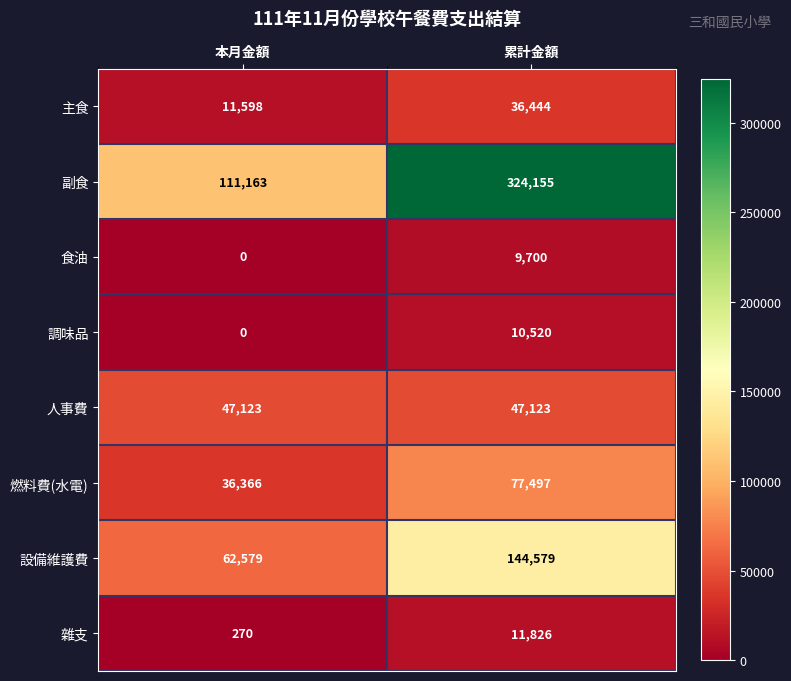

Which category has the lowest value in the 調味品 series?

本月金額